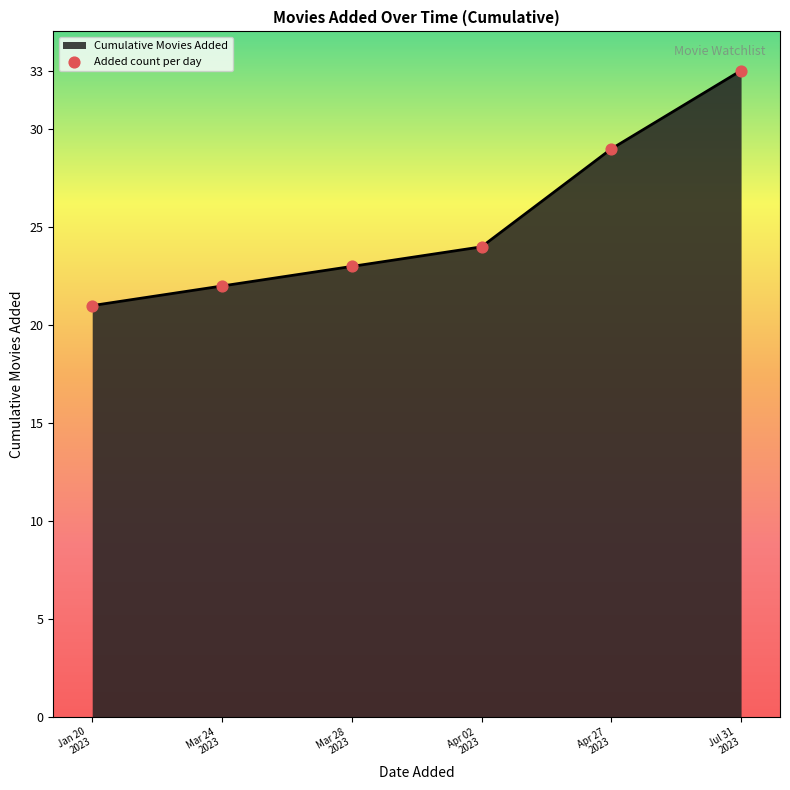

What is the sum of all values?

152